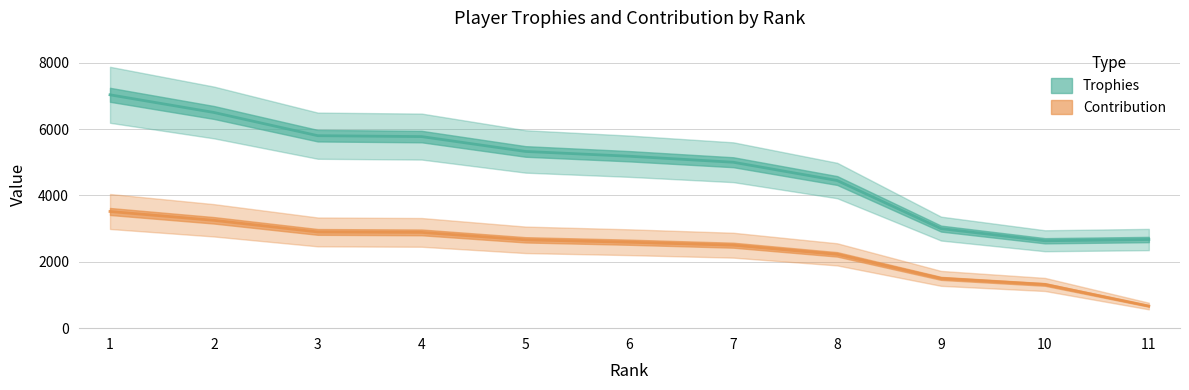

True or false: Trophies and Contribution intersect in this chart.

False